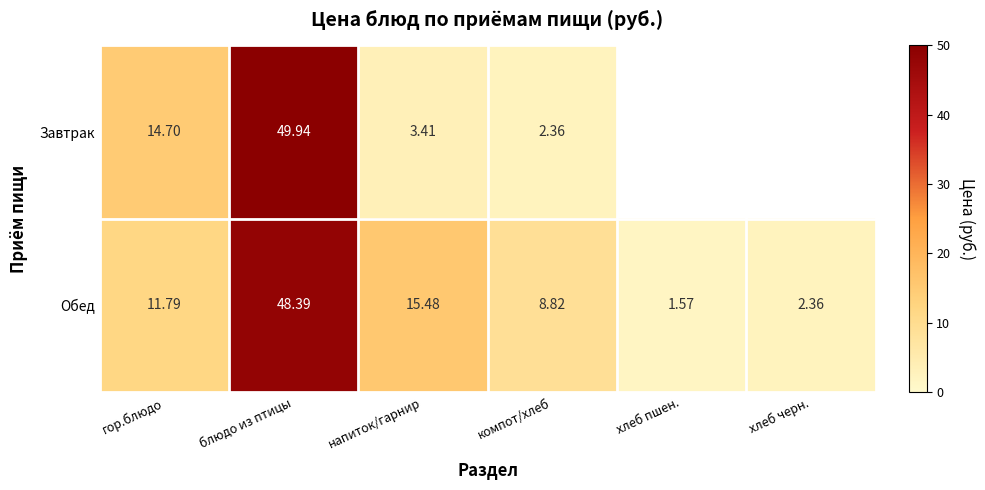

True or false: Завтрак has a value of 3.4 at напиток/гарнир.

True